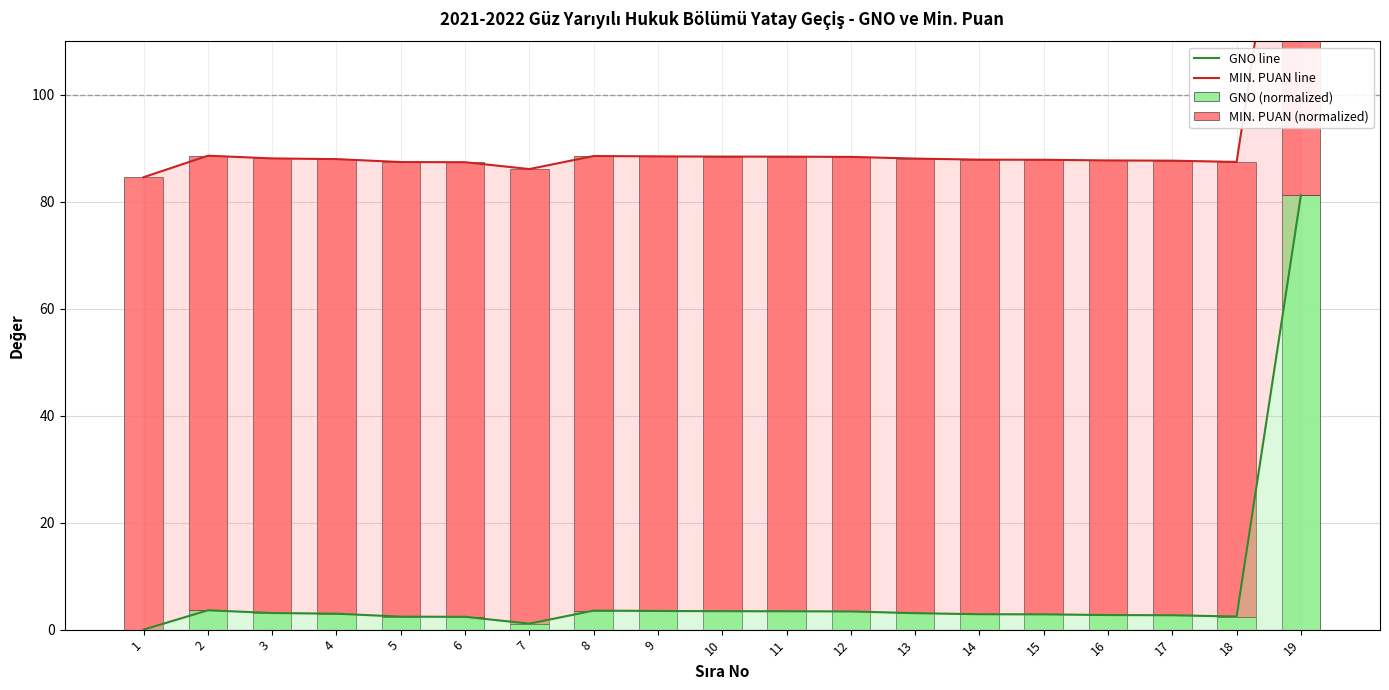

Which label corresponds to the largest value in the chart?

19